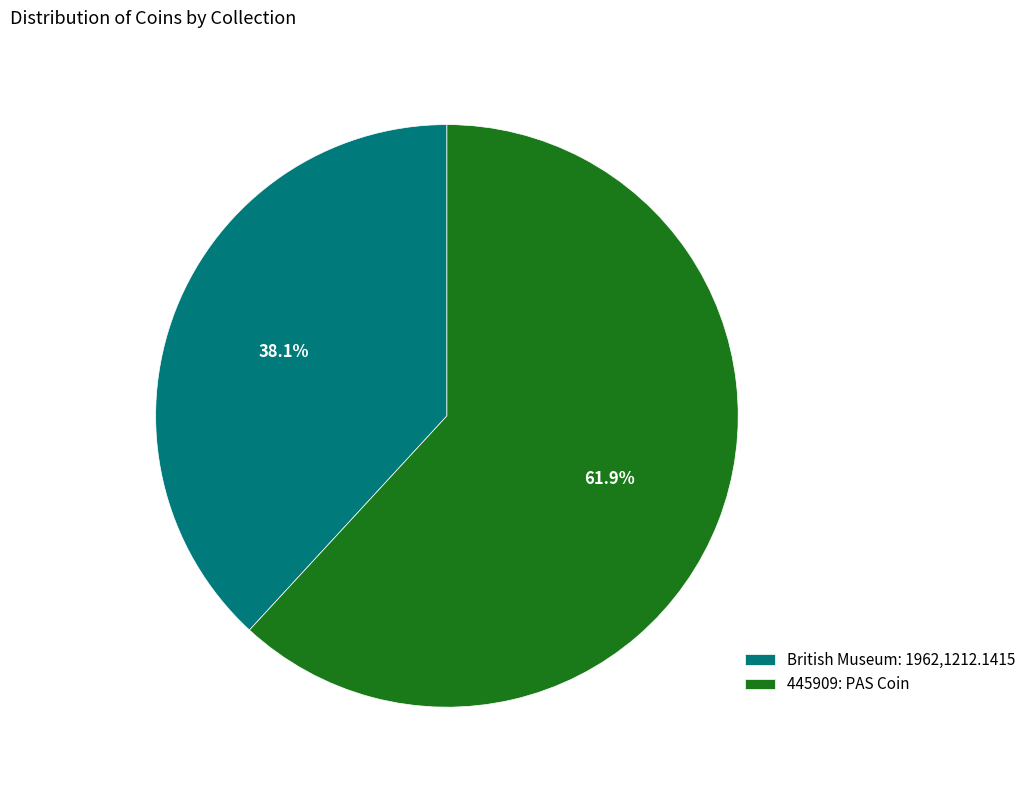

Does British Museum: 1962,1212.1415 represent more than half of the total?

No